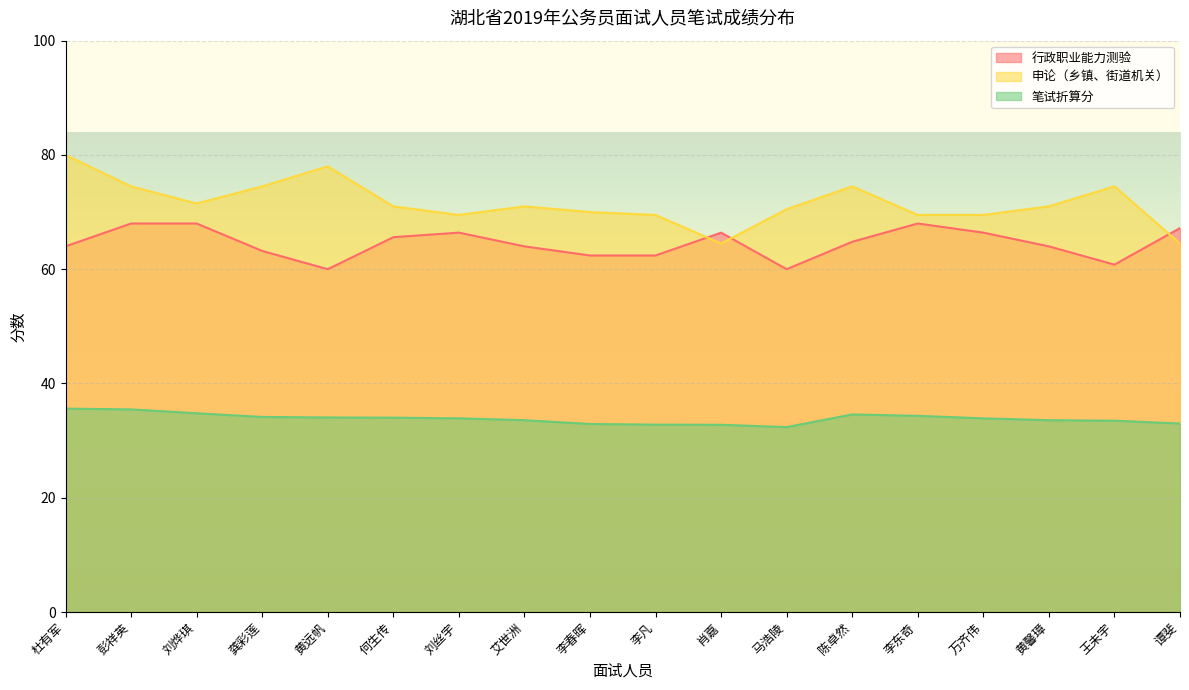

How many lines are shown in the chart?

3